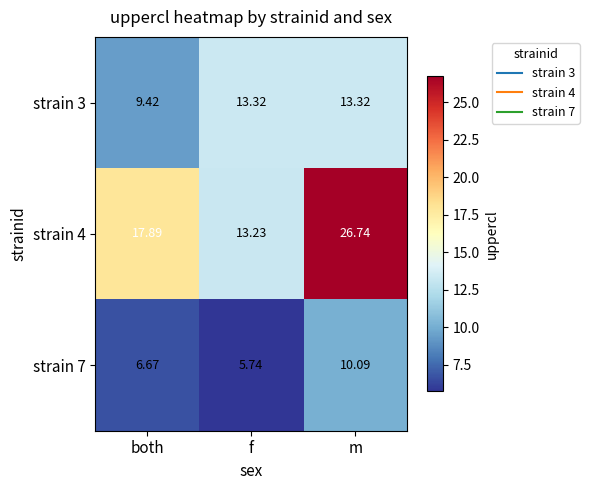

List the series in order of their overall mean, highest first.

strain 4, strain 3, strain 7